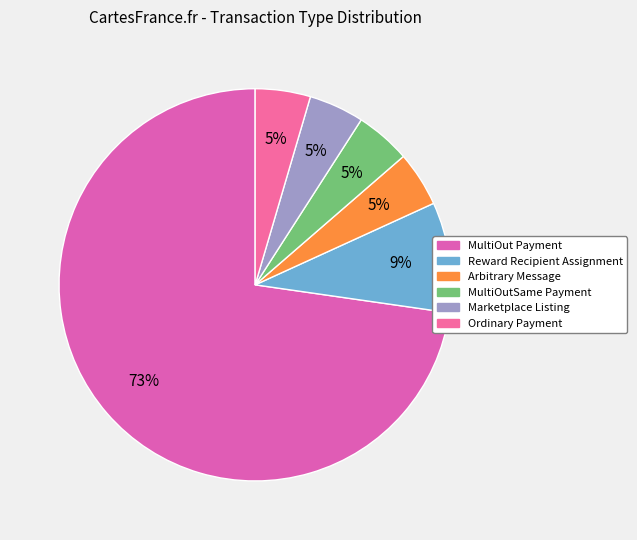

To the nearest percent, what portion does MultiOutSame Payment represent?

5%